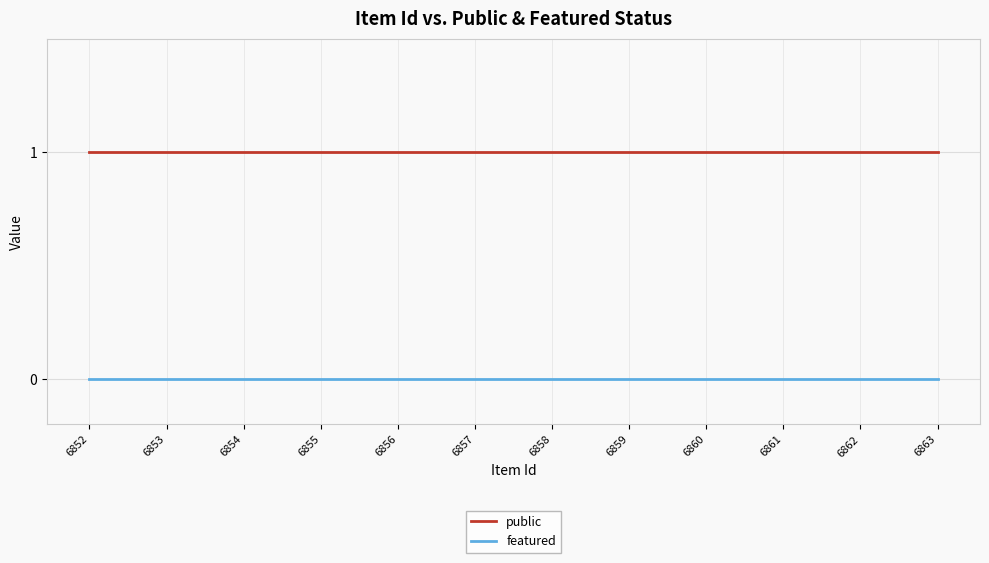

Which series has the largest total across all categories?

public